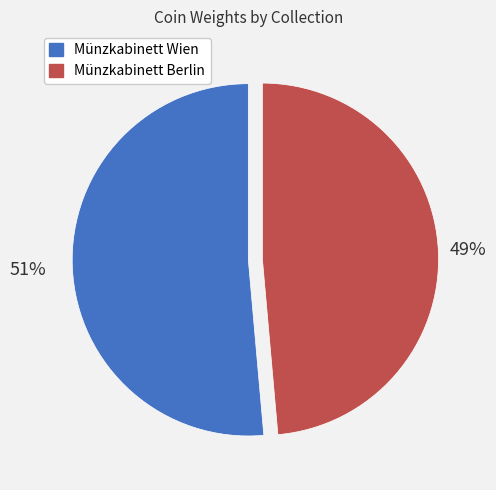

Rank the categories by value from lowest to highest.

Münzkabinett Berlin, Münzkabinett Wien